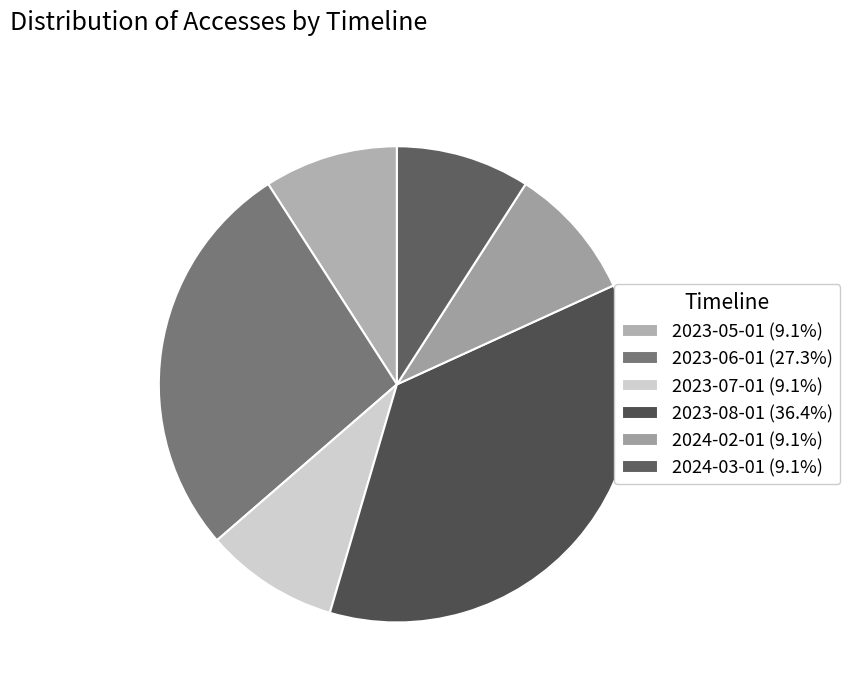

To the nearest percent, what percentage of the pie is 2023-08-01?

36%